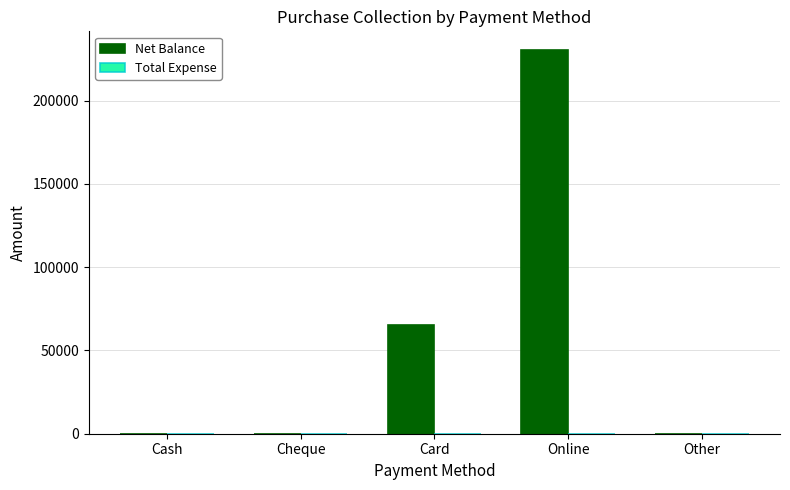

Between Card and Cash, which is larger?

Card